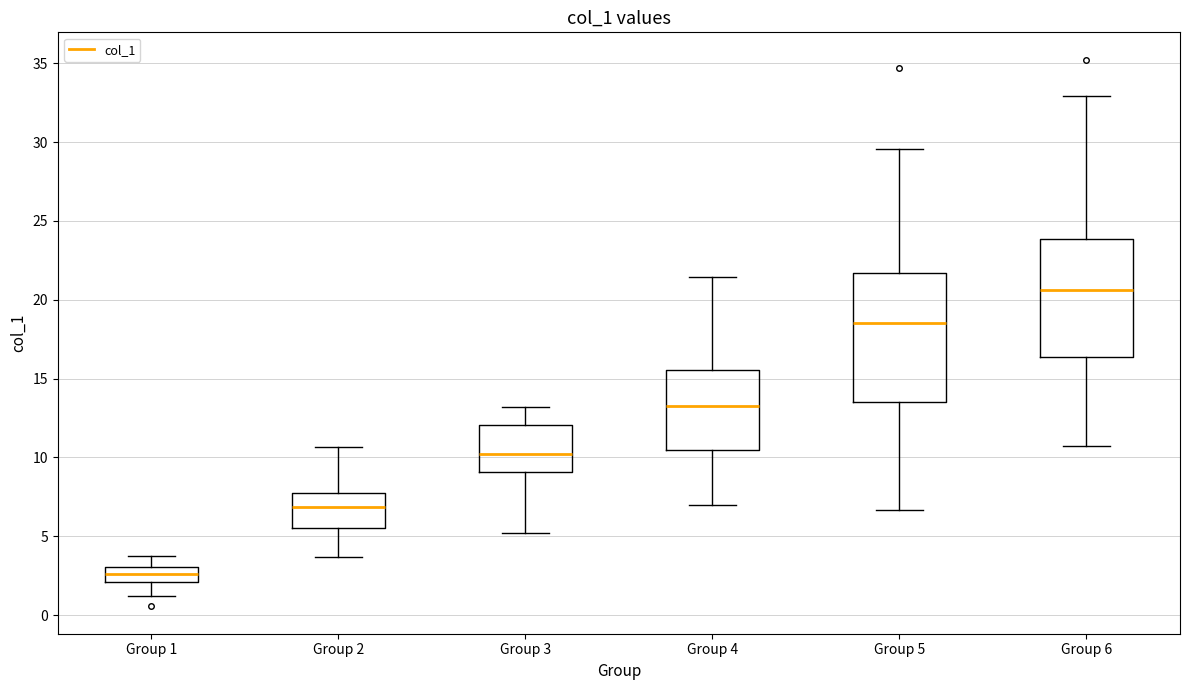

Comparing the boxes themselves (not the whiskers), which one is the tallest?

Group 5